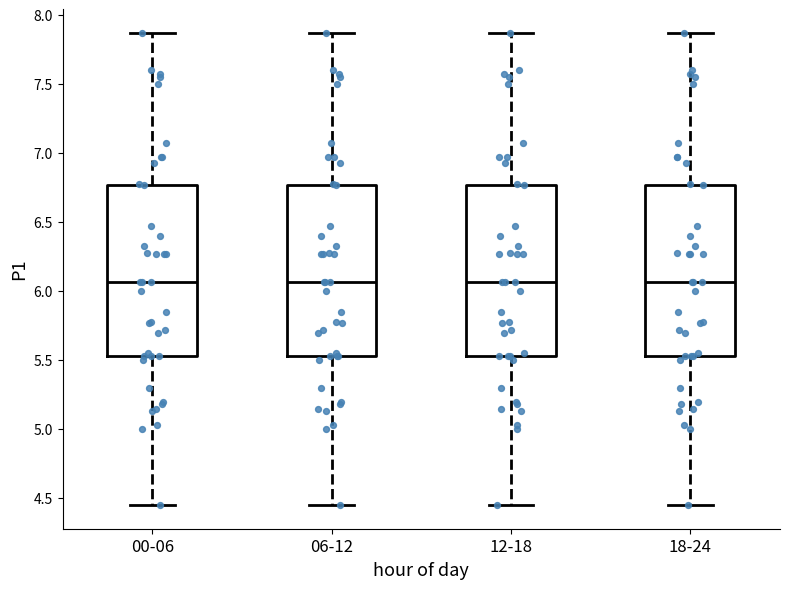

Where is the lower edge of the box for 00-06 on the y-axis? The values are not printed on the chart, so give them approximately, as read against the axis.

5.55